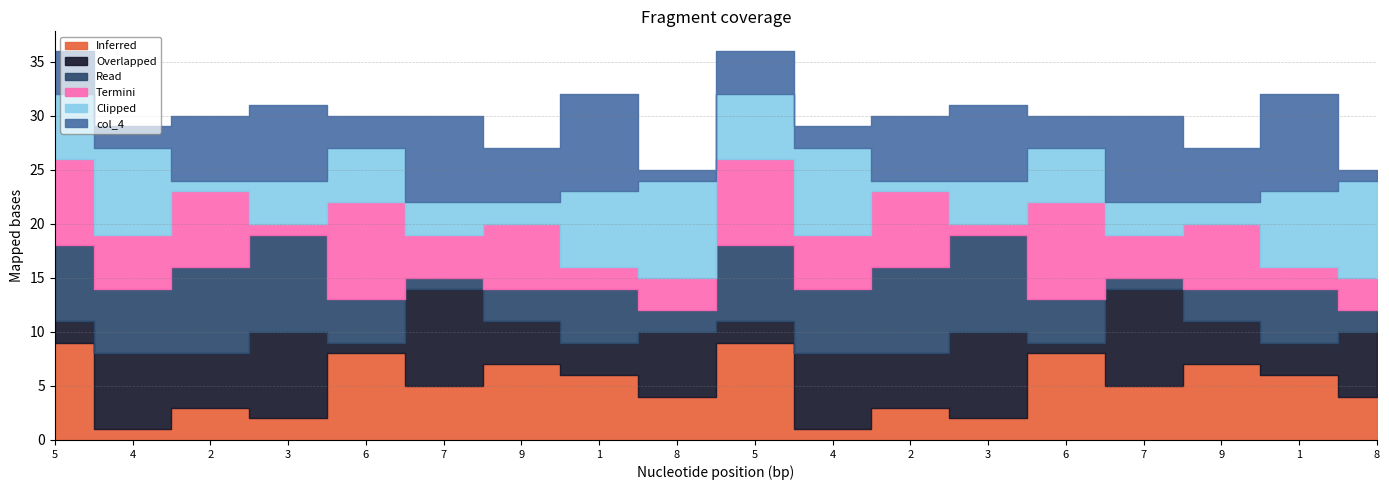

At how many categories does at least one series exceed 7?

16